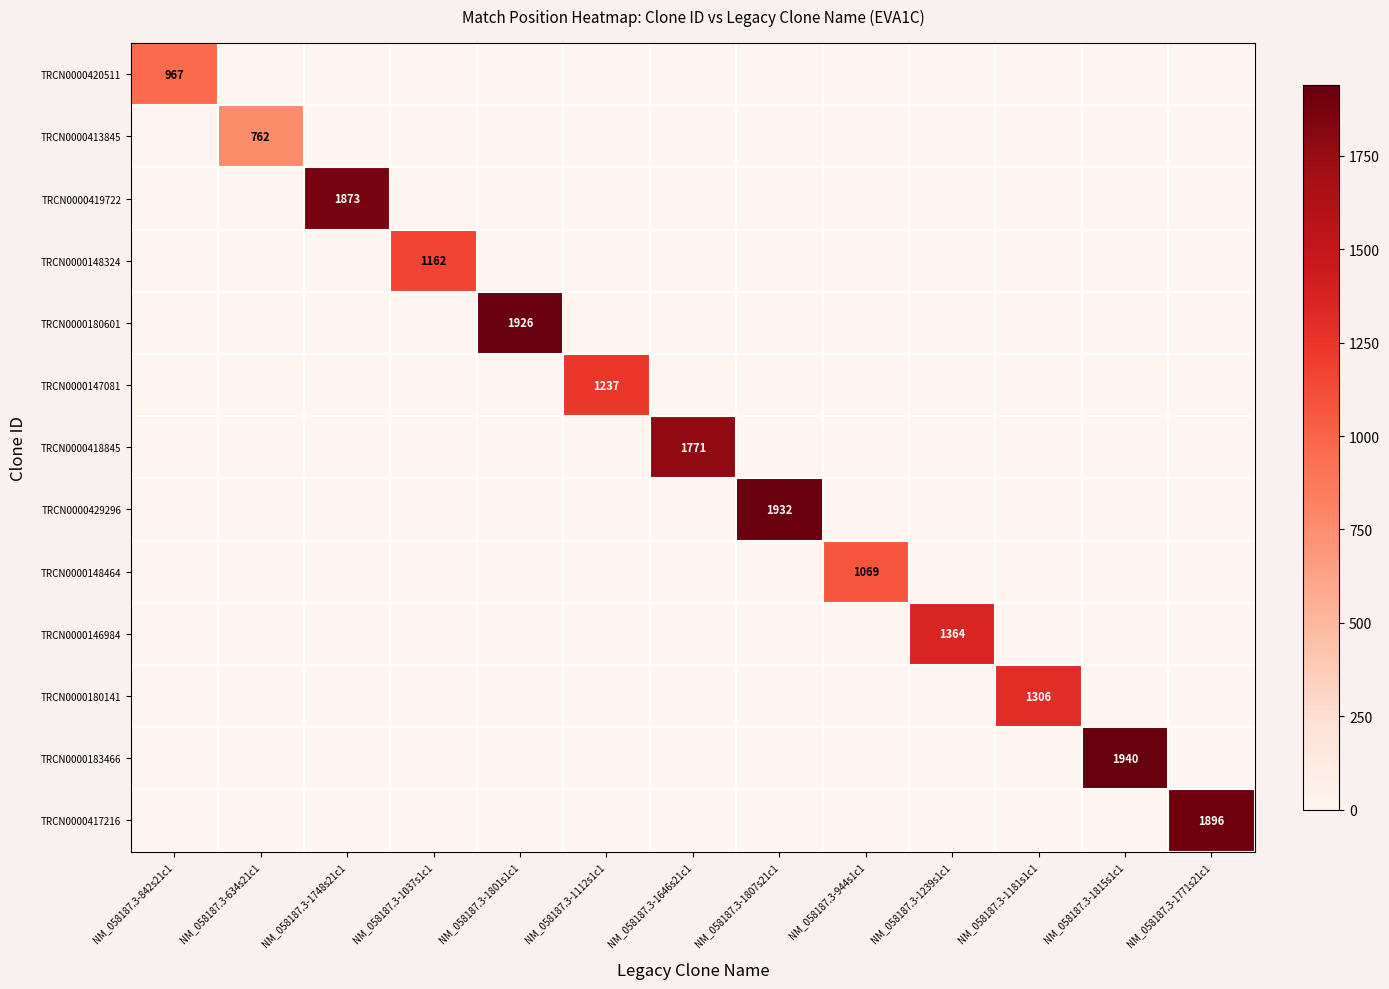

Which category has the lowest value in the TRCN0000418845 series?

NM_058187.3-842s21c1